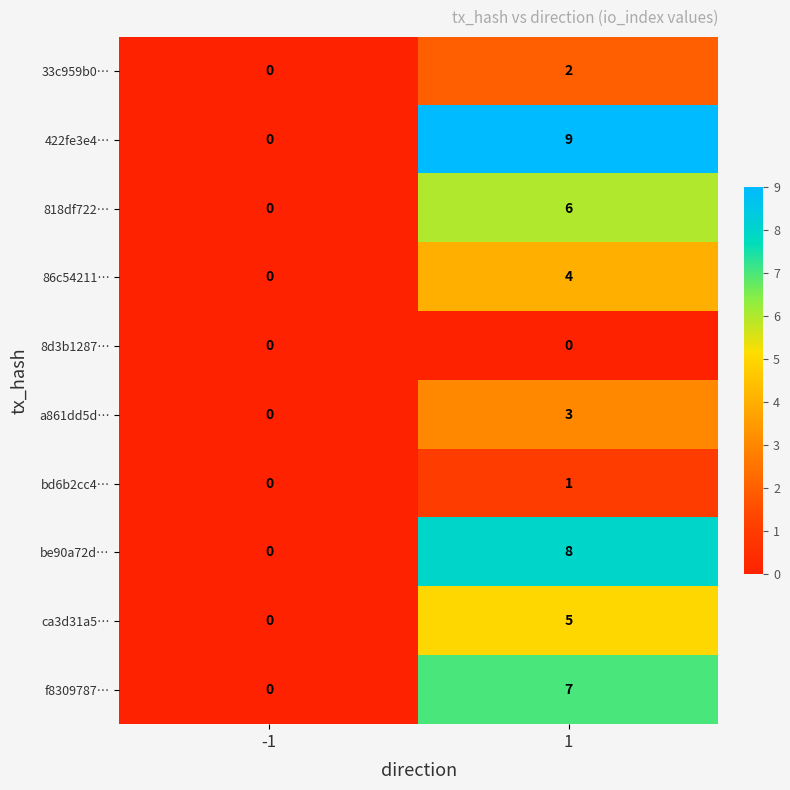

Rank the series by their maximum value, from lowest to highest.

8d3b1287…, bd6b2cc4…, 33c959b0…, a861dd5d…, 86c54211…, ca3d31a5…, 818df722…, f8309787…, be90a72d…, 422fe3e4…